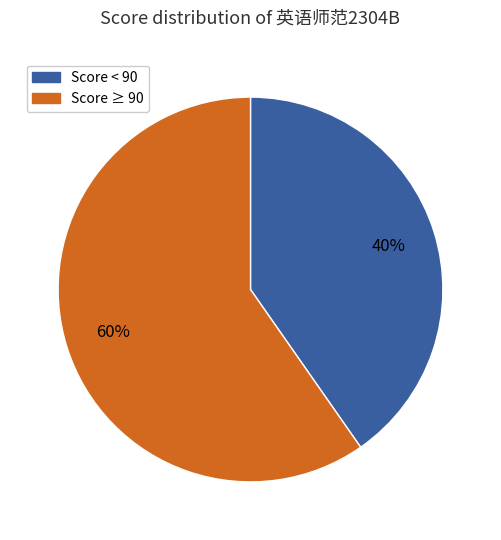

How many segments does this pie chart have?

2